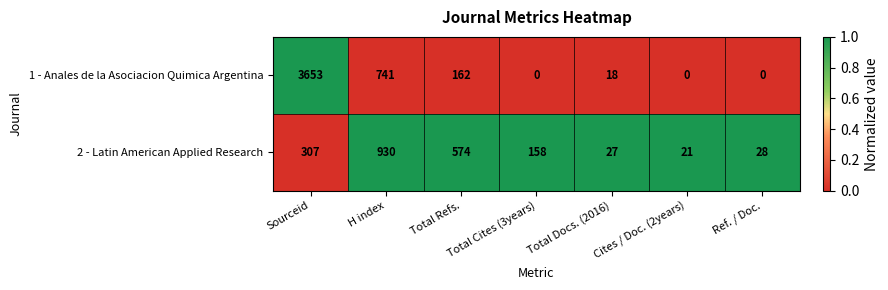

Which label corresponds to the largest value in the chart?

Sourceid